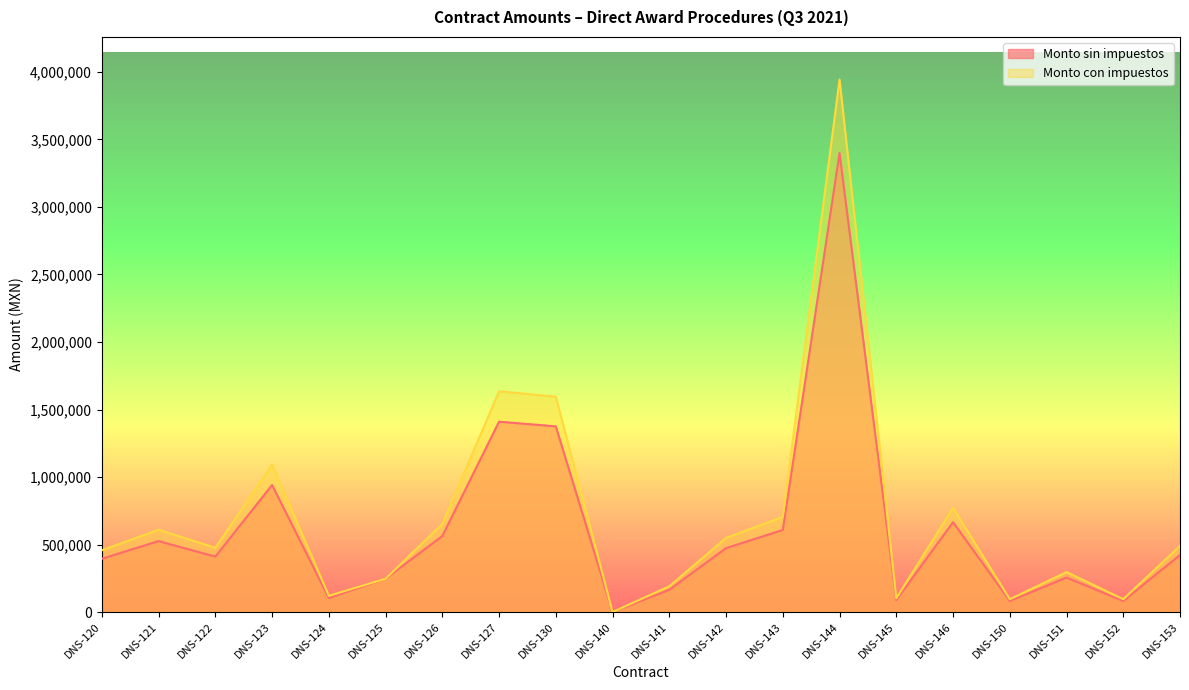

Reading right to left, transcribe all the data shown in this chart.

Monto sin impuestos: DNS-153=422395.0	DNS-152=82000.0	DNS-151=255000.0	DNS-150=81780.0	DNS-146=665376.2	DNS-145=87672.0	DNS-144=3400000.0	DNS-143=607494.8	DNS-142=473246.0	DNS-141=164606.8	DNS-140=0.0	DNS-130=1375000.0	DNS-127=1409811.8	DNS-126=562852.0	DNS-125=246497.4	DNS-124=103528.0	DNS-123=940721.7	DNS-122=410170.0	DNS-121=525212.0	DNS-120=394440.0
Monto con impuestos: DNS-153=489978.2	DNS-152=95120.0	DNS-151=295800.0	DNS-150=94864.8	DNS-146=771836.4	DNS-145=101699.5	DNS-144=3944000.0	DNS-143=704694.0	DNS-142=548965.4	DNS-141=190943.8	DNS-140=0.0	DNS-130=1595000.0	DNS-127=1635381.7	DNS-126=652908.3	DNS-125=246497.4	DNS-124=120092.5	DNS-123=1091237.1	DNS-122=475797.2	DNS-121=609245.9	DNS-120=457550.4